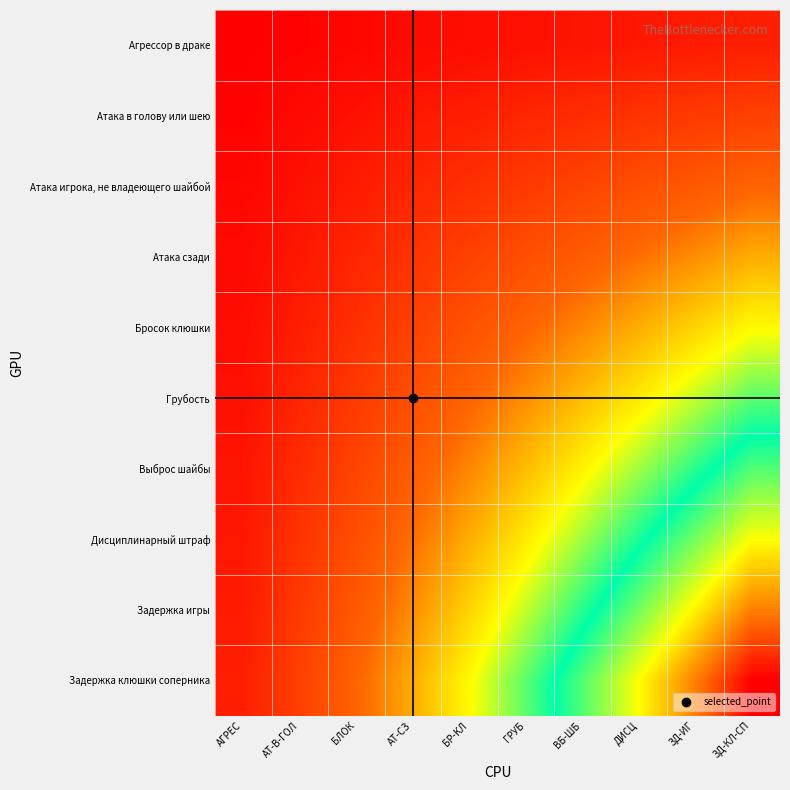

Reading left to right, list all the values displayed in this chart.

Агрессор в драке: АГРЕС=1	АТ-В-ГОЛ=2	БЛОК=3	АТ-СЗ=4	БР-КЛ=5	ГРУБ=6	ВБ-ШБ=7	ДИСЦ=8	ЗД-ИГ=9	ЗД-КЛ-СП=10
Атака в голову или шею: АГРЕС=2	АТ-В-ГОЛ=4	БЛОК=6	АТ-СЗ=8	БР-КЛ=10	ГРУБ=12	ВБ-ШБ=14	ДИСЦ=16	ЗД-ИГ=18	ЗД-КЛ-СП=20
Атака игрока, не владеющего шайбой: АГРЕС=3	АТ-В-ГОЛ=6	БЛОК=9	АТ-СЗ=12	БР-КЛ=15	ГРУБ=18	ВБ-ШБ=21	ДИСЦ=24	ЗД-ИГ=27	ЗД-КЛ-СП=30
Атака сзади: АГРЕС=4	АТ-В-ГОЛ=8	БЛОК=12	АТ-СЗ=16	БР-КЛ=20	ГРУБ=24	ВБ-ШБ=28	ДИСЦ=32	ЗД-ИГ=36	ЗД-КЛ-СП=40
Бросок клюшки: АГРЕС=5	АТ-В-ГОЛ=10	БЛОК=15	АТ-СЗ=20	БР-КЛ=25	ГРУБ=30	ВБ-ШБ=35	ДИСЦ=40	ЗД-ИГ=45	ЗД-КЛ-СП=50
Грубость: АГРЕС=6	АТ-В-ГОЛ=12	БЛОК=18	АТ-СЗ=24	БР-КЛ=30	ГРУБ=36	ВБ-ШБ=42	ДИСЦ=48	ЗД-ИГ=54	ЗД-КЛ-СП=60
Выброс шайбы: АГРЕС=7	АТ-В-ГОЛ=14	БЛОК=21	АТ-СЗ=28	БР-КЛ=35	ГРУБ=42	ВБ-ШБ=49	ДИСЦ=56	ЗД-ИГ=63	ЗД-КЛ-СП=70
Дисциплинарный штраф: АГРЕС=8	АТ-В-ГОЛ=16	БЛОК=24	АТ-СЗ=32	БР-КЛ=40	ГРУБ=48	ВБ-ШБ=56	ДИСЦ=64	ЗД-ИГ=72	ЗД-КЛ-СП=80
Задержка игры: АГРЕС=9	АТ-В-ГОЛ=18	БЛОК=27	АТ-СЗ=36	БР-КЛ=45	ГРУБ=54	ВБ-ШБ=63	ДИСЦ=72	ЗД-ИГ=81	ЗД-КЛ-СП=90
Задержка клюшки соперника: АГРЕС=10	АТ-В-ГОЛ=20	БЛОК=30	АТ-СЗ=40	БР-КЛ=50	ГРУБ=60	ВБ-ШБ=70	ДИСЦ=80	ЗД-ИГ=90	ЗД-КЛ-СП=100